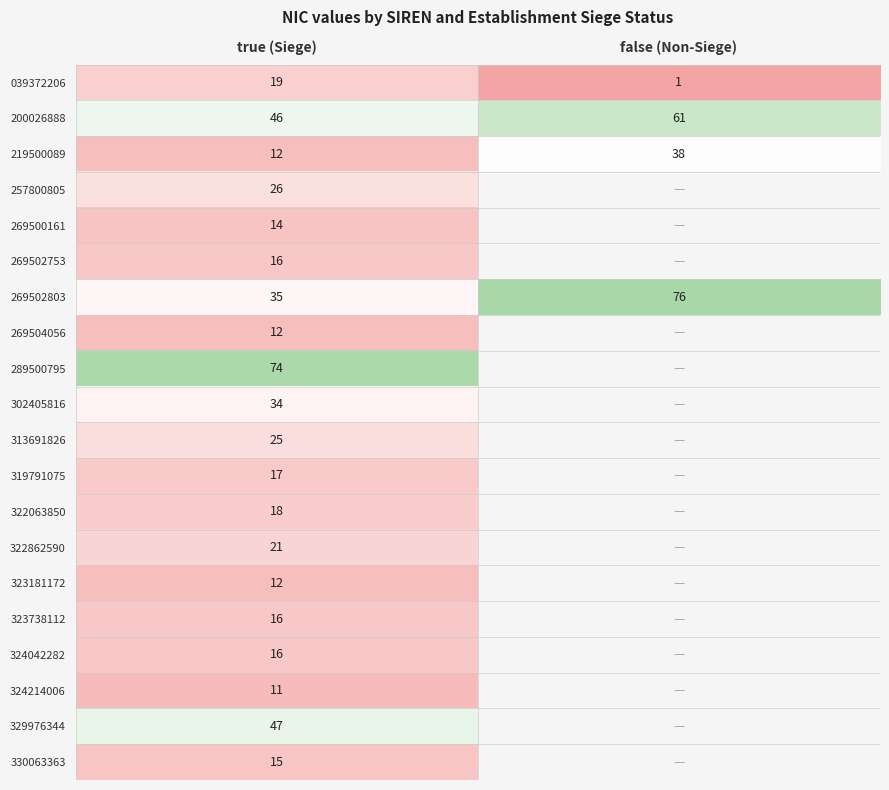

At how many categories does at least one series exceed 66?

2